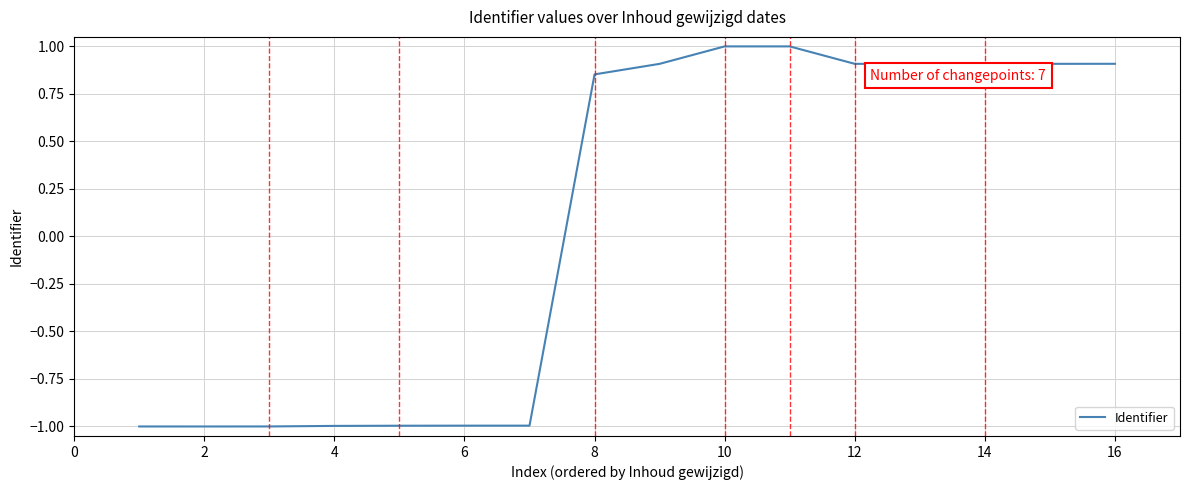

What is the greatest value displayed?

1.0